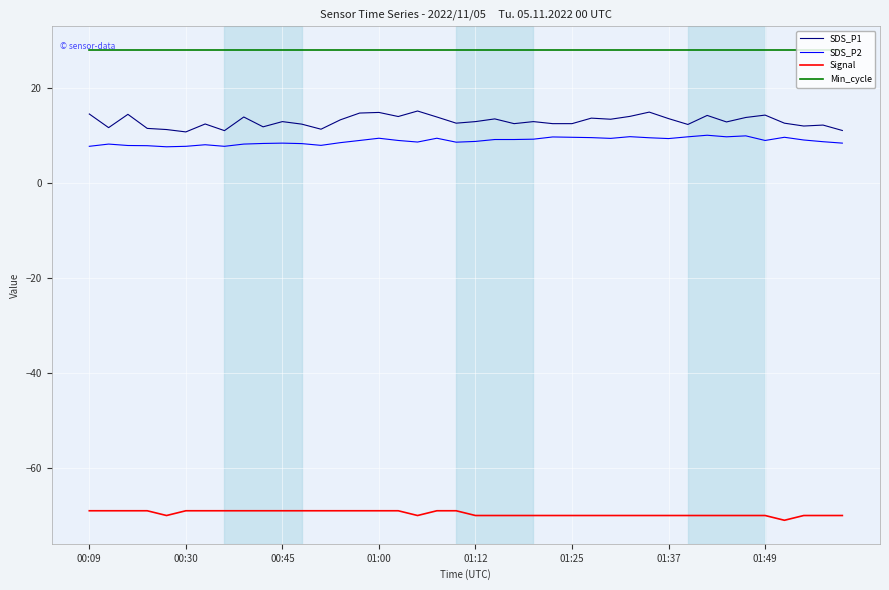

Does the chart display data point markers on the line(s)?

No